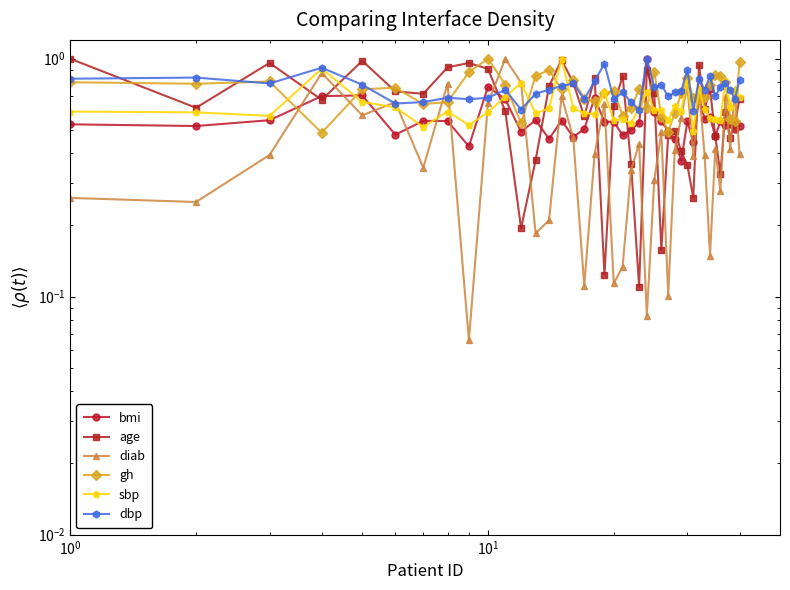

Is this an area chart (filled region under the line)?

No